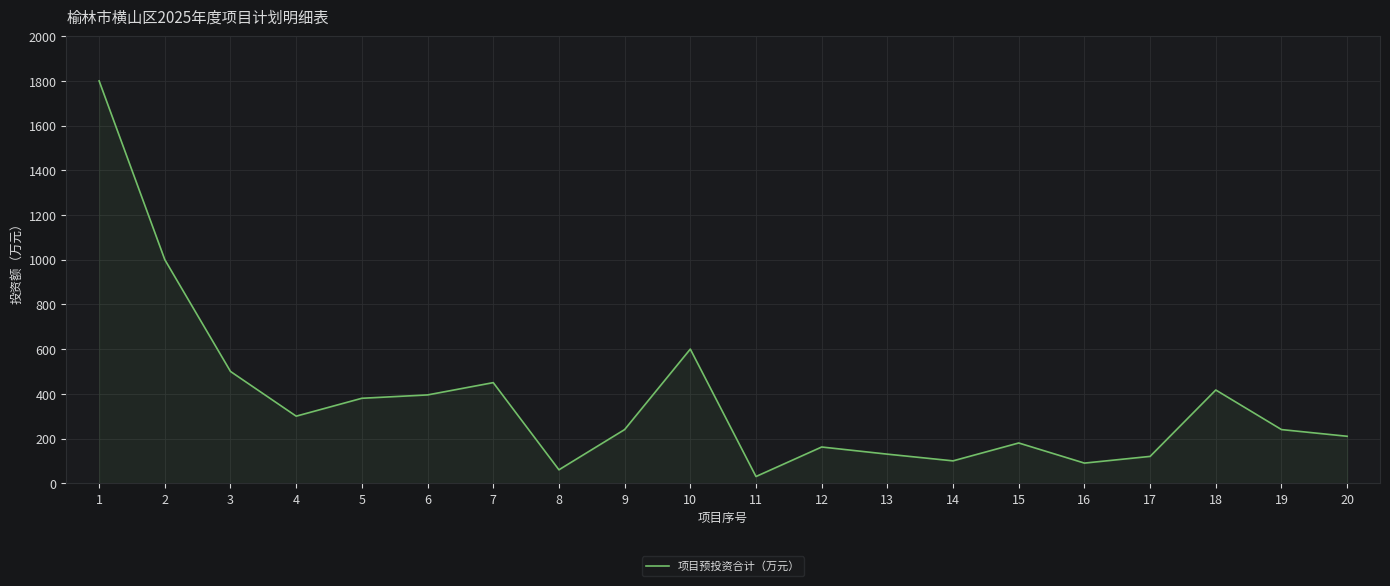

What is the change in value from 17 to 19?

+120